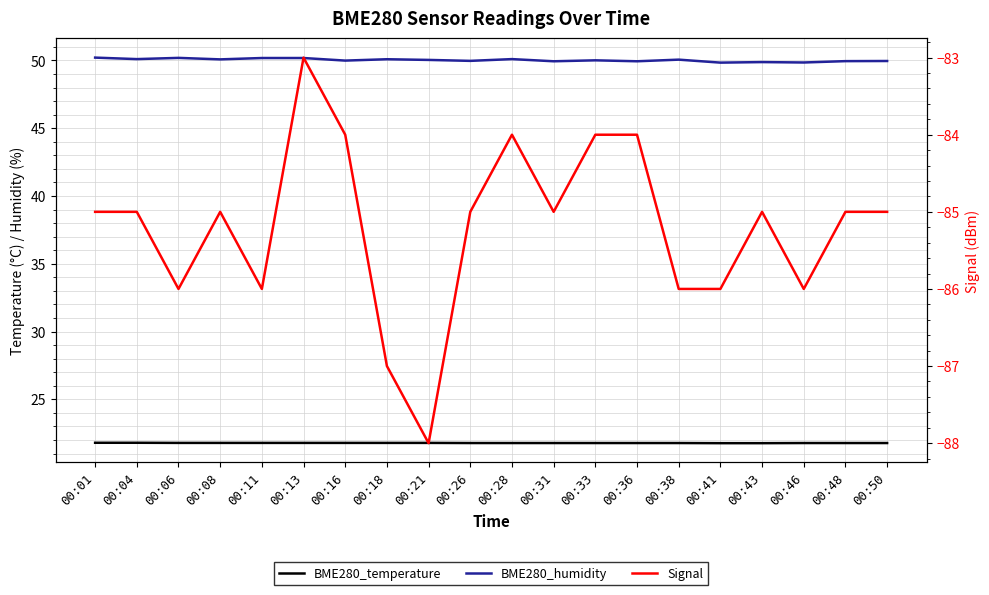

List the labels in order of BME280_temperature value, smallest first.

00:41, 00:43, 00:26, 00:28, 00:31, 00:33, 00:36, 00:38, 00:46, 00:48, 00:50, 00:06, 00:08, 00:11, 00:13, 00:16, 00:18, 00:21, 00:01, 00:04